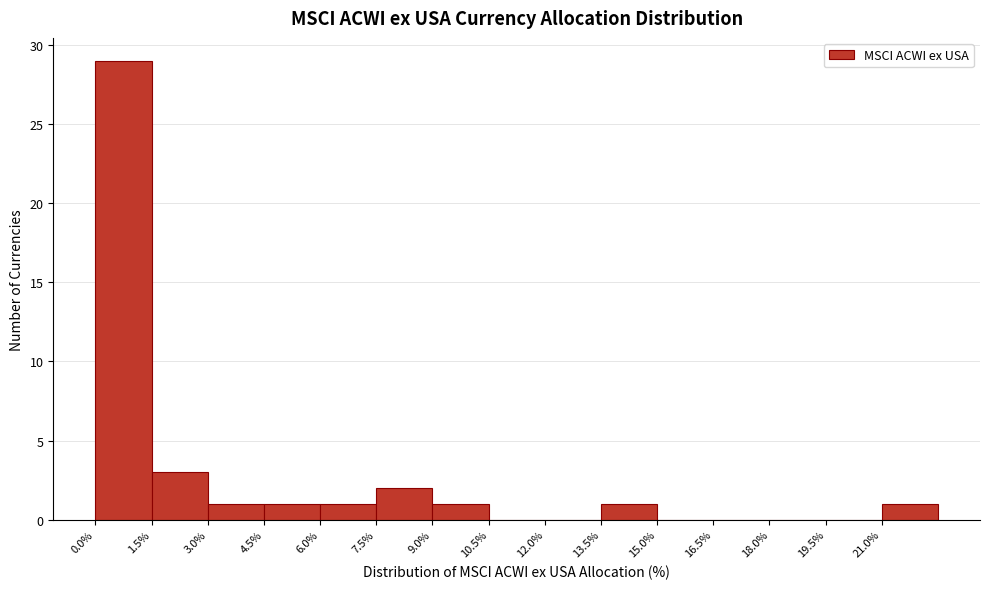

Reading left to right, list every bar in this chart as the range it spans on the x-axis followed by its height. Neither the bar edges nor the heights are printed on the chart, so give them approximately, as read against the axes.

0.0 to 1.5: 29
1.5 to 3.0: 3
3.0 to 4.5: 1
4.5 to 6.0: 1
6.0 to 7.5: 1
7.5 to 9.0: 2
9.0 to 10.5: 1
10.5 to 12.0: 0
12.0 to 13.5: 0
13.5 to 15.0: 1
15.0 to 16.5: 0
16.5 to 18.0: 0
18.0 to 19.5: 0
19.5 to 21.0: 0
21.0 to 22.5: 1